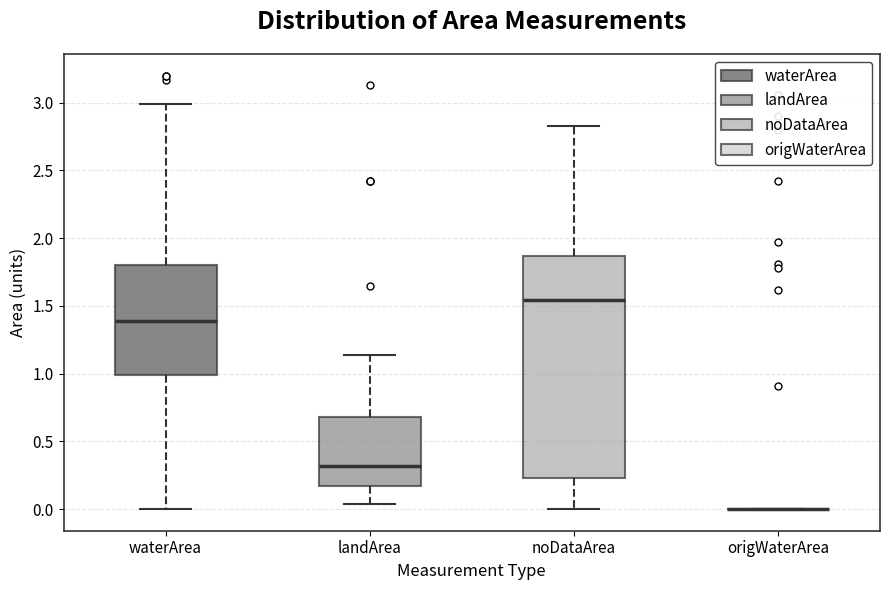

Reading left to right, transcribe this box plot: for each box, give where its median line is, the range the box spans, and where its two whiskers end, as read against the y-axis. The values are not printed on the chart, so give them approximately, as read against the axis.

waterArea: median 1.40, box 1.00 to 1.80, whiskers 0.00 to 3.00
landArea: median 0.30, box 0.15 to 0.70, whiskers 0.05 to 1.15
noDataArea: median 1.55, box 0.25 to 1.85, whiskers 0.00 to 2.85
origWaterArea: box collapsed to a line at 0.00, whiskers 0.00 to 0.00